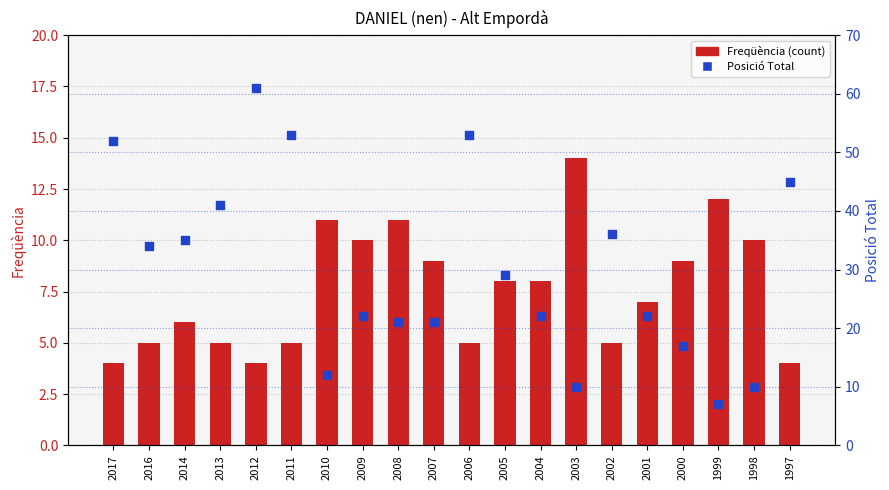

Which series reaches the maximum Y coordinate?

Posició Total